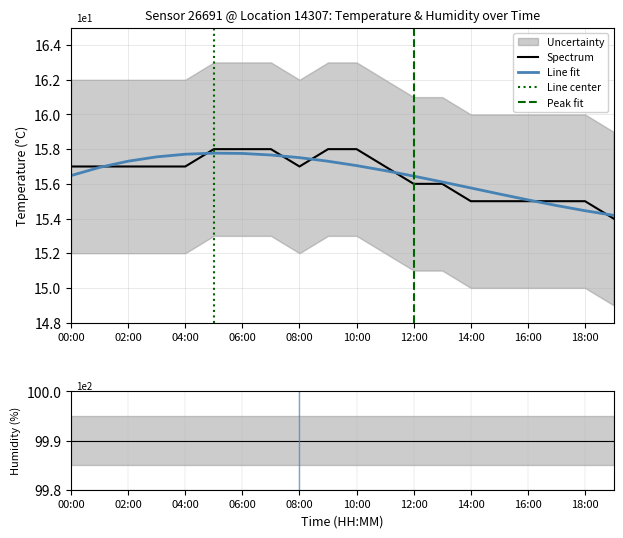

What is the difference between the maximum and second lowest values?

0.3